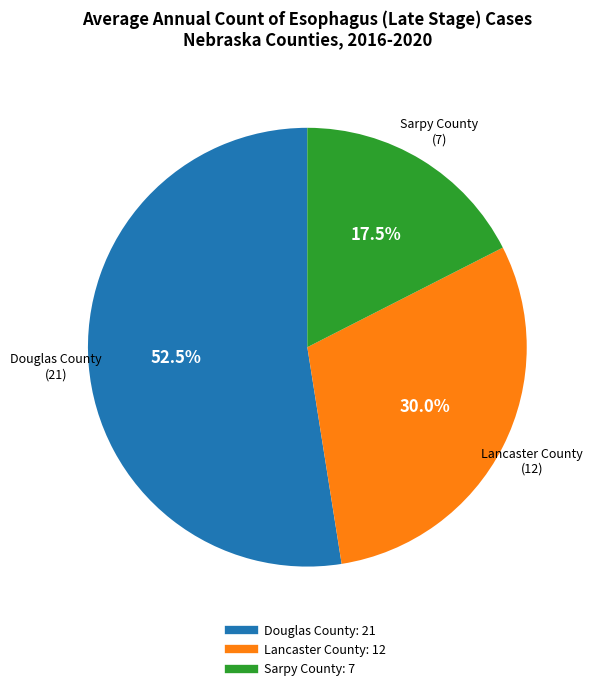

Combined, what portion of the pie is Douglas County and Lancaster County?

82.5%